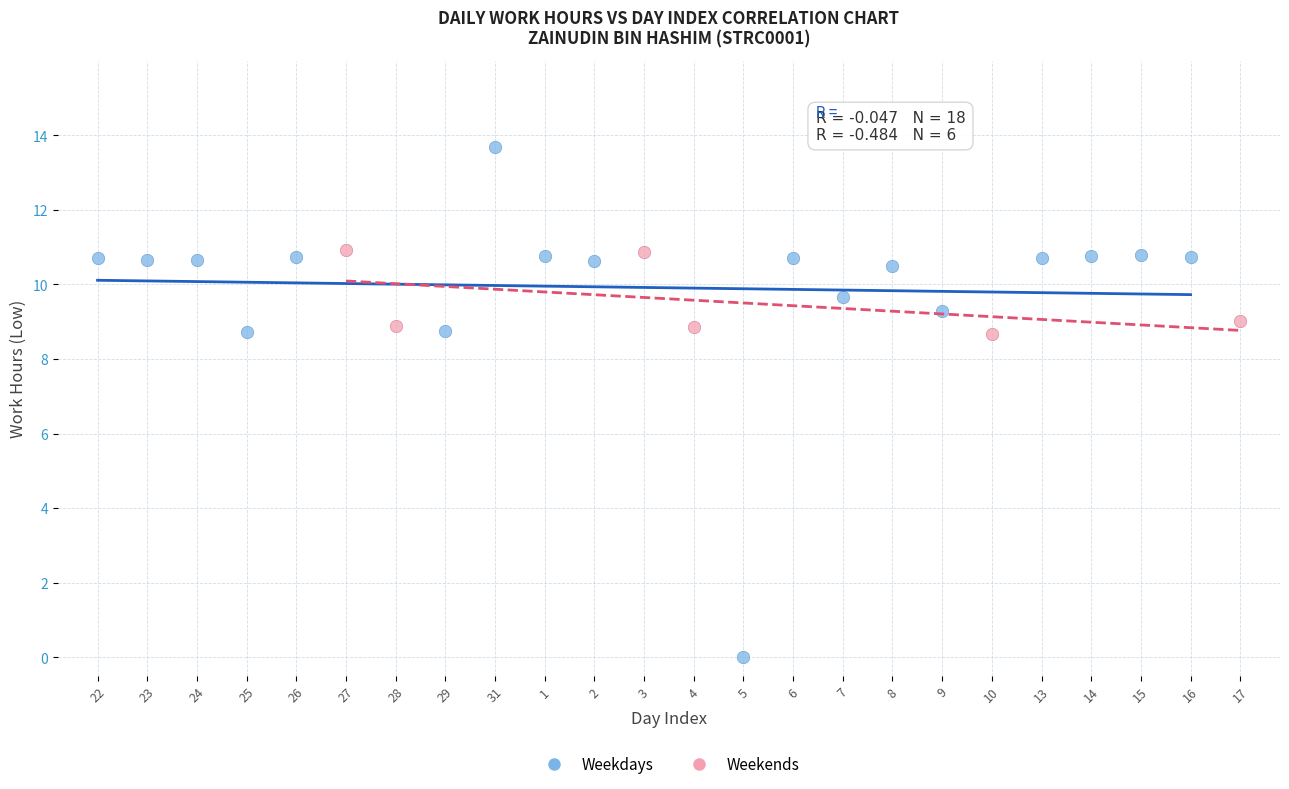

Which series reaches the maximum Y coordinate?

Weekdays